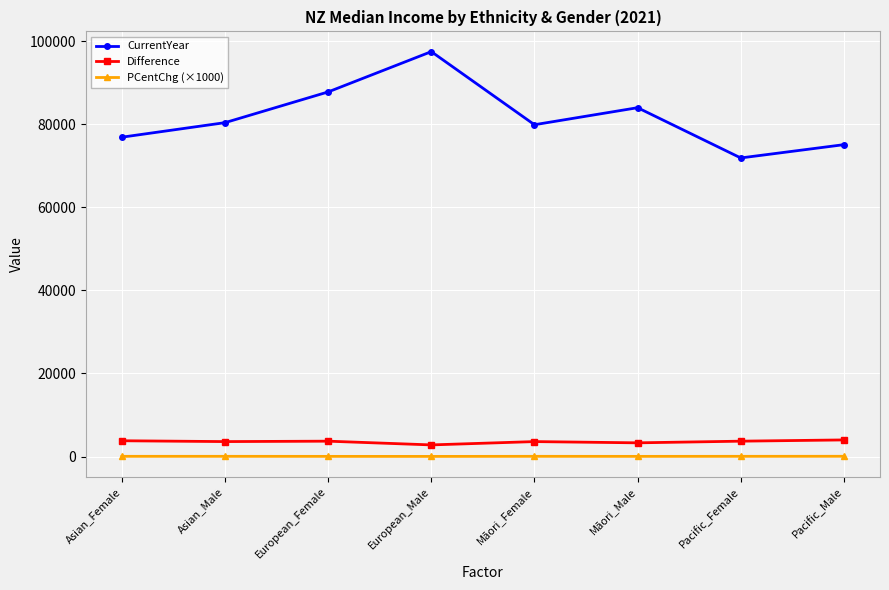

At which label does Difference first exceed 3700?

Asian_Female